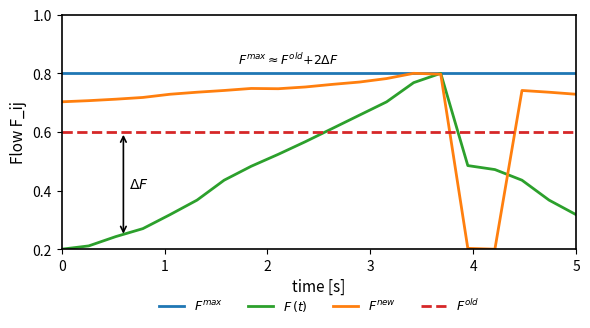

Which series ends up on top after the final intersection of $F^{new}$ and $F^{old}$?

$F^{new}$